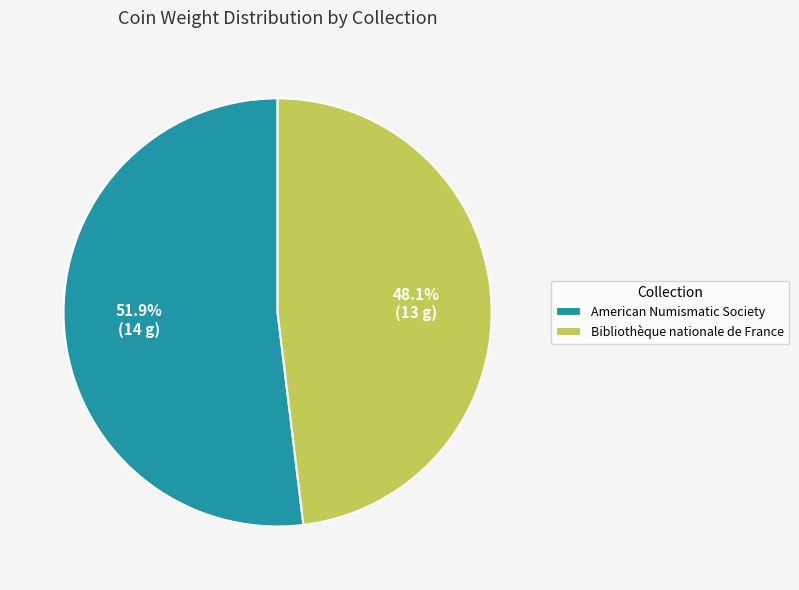

What is the ratio of the value at Bibliothèque nationale de France to the value at American Numismatic Society?

0.9